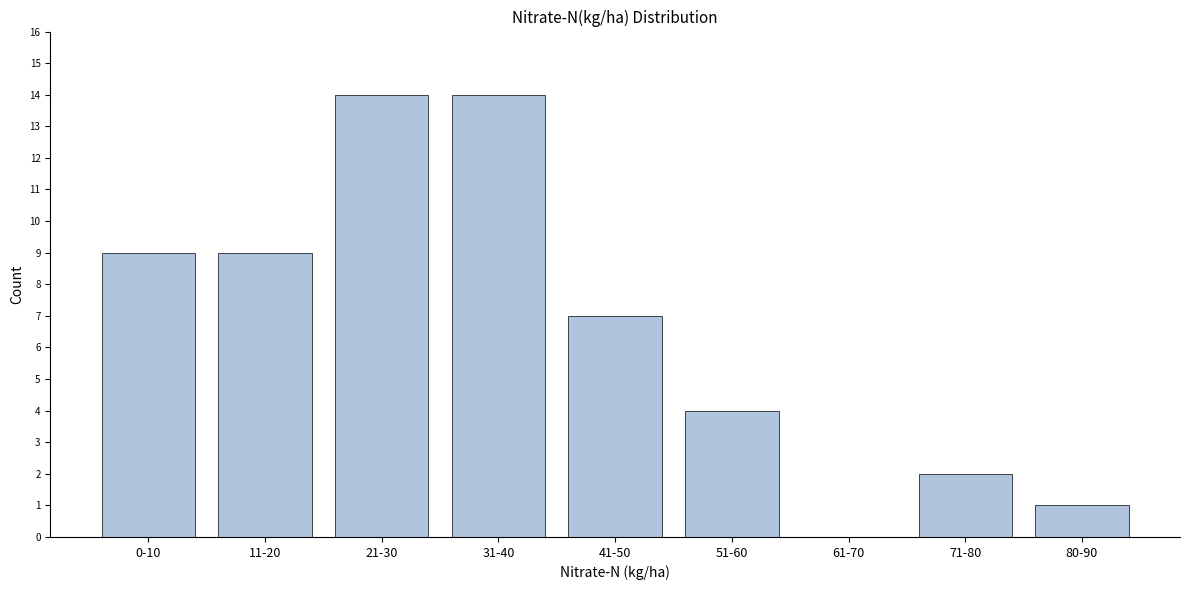

Reading left to right, transcribe all the data shown in this chart.

0-10=9	11-20=9	21-30=14	31-40=14	41-50=7	51-60=4	61-70=0	71-80=2	80-90=1